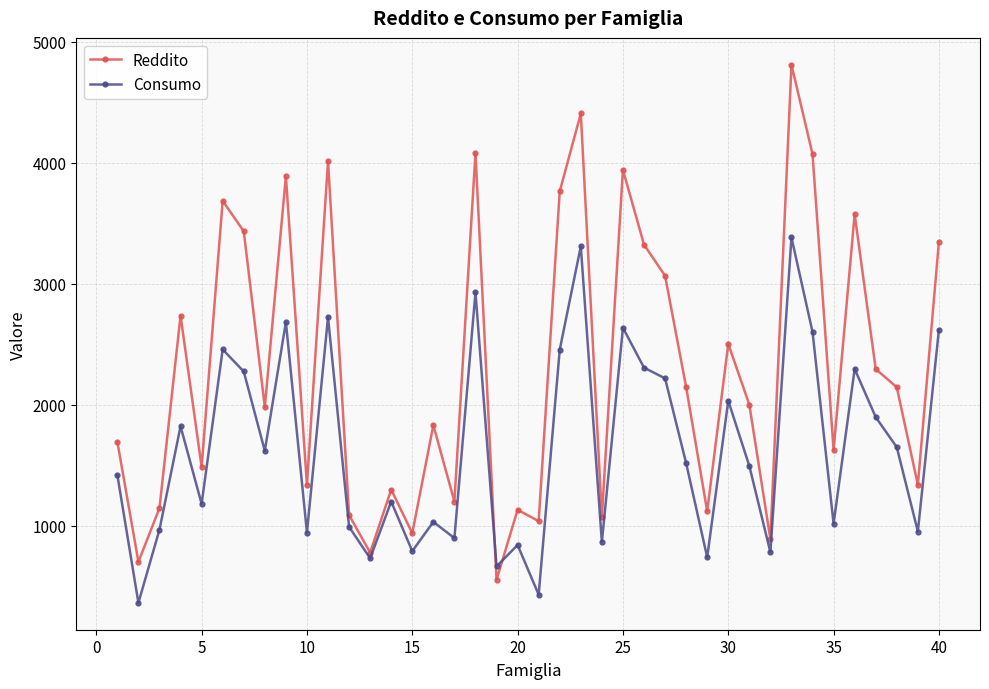

Which series has the widest spread of values?

Reddito